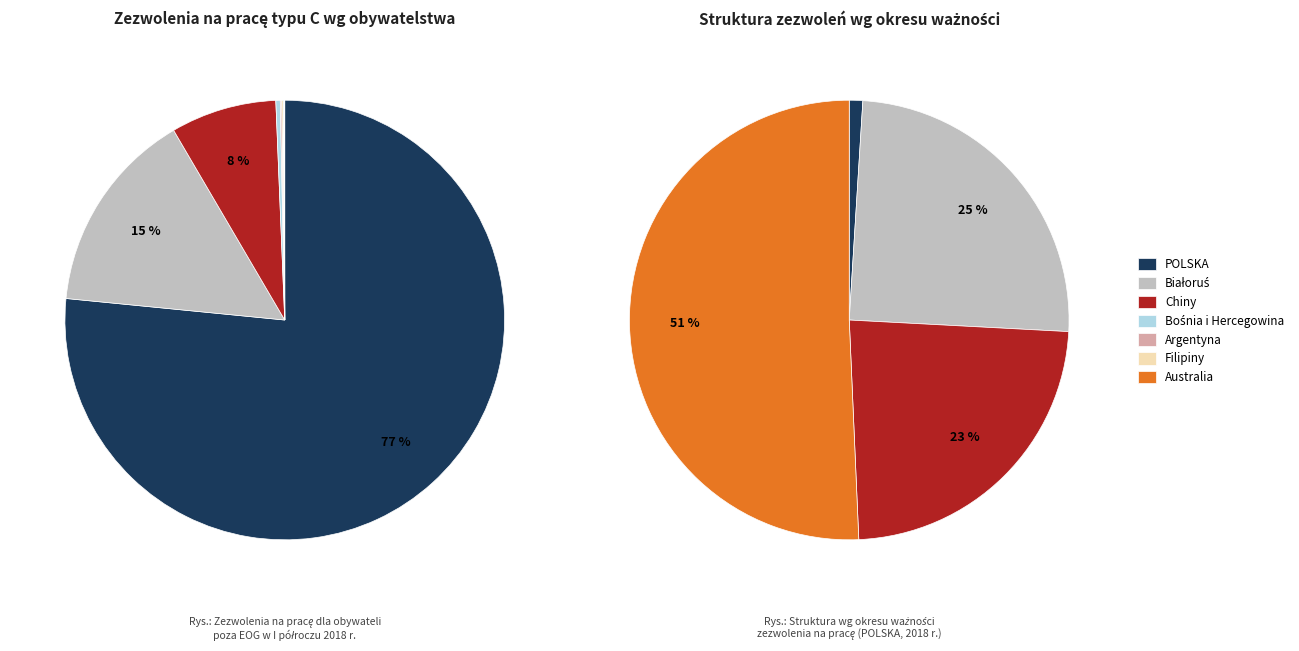

The Australia slice represents 0% of the pie. True or false?

True